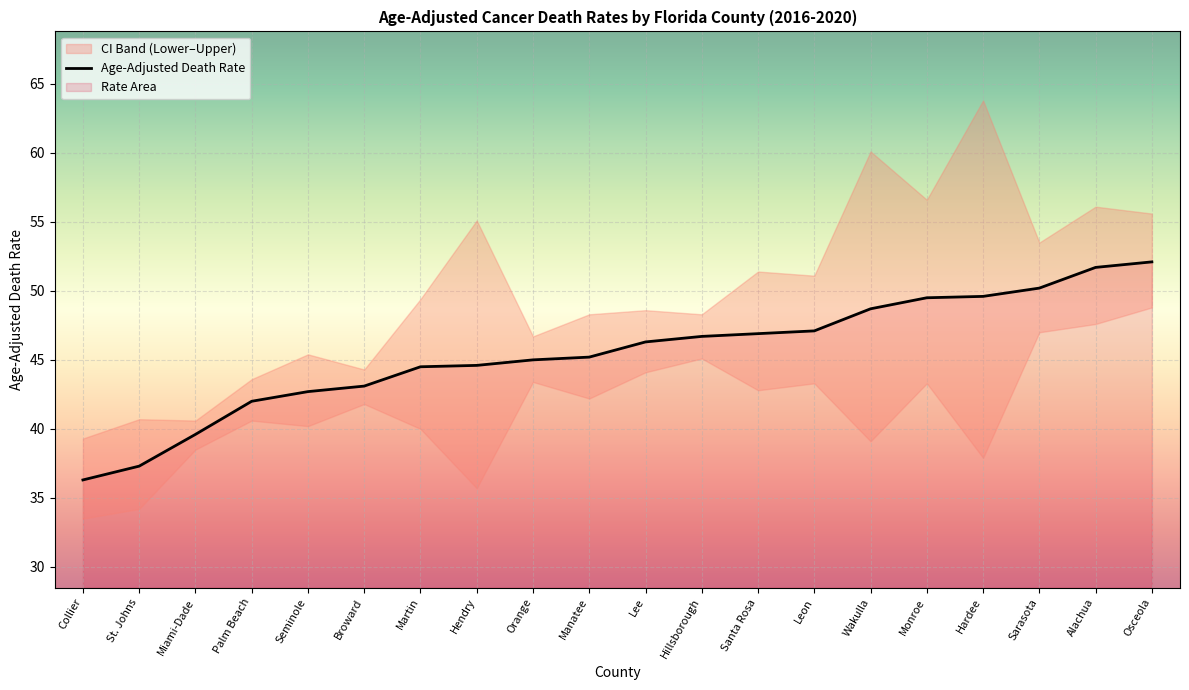

List the labels in order of value, largest first.

Osceola, Alachua, Sarasota, Hardee, Monroe, Wakulla, Leon, Santa Rosa, Hillsborough, Lee, Manatee, Orange, Hendry, Martin, Broward, Seminole, Palm Beach, Miami-Dade, St. Johns, Collier